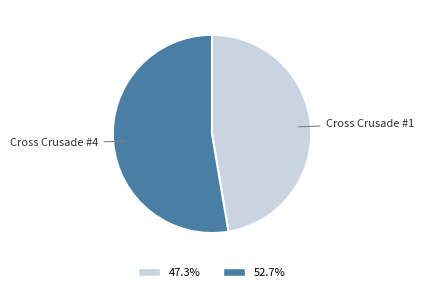

Is there a majority slice in this chart?

Yes